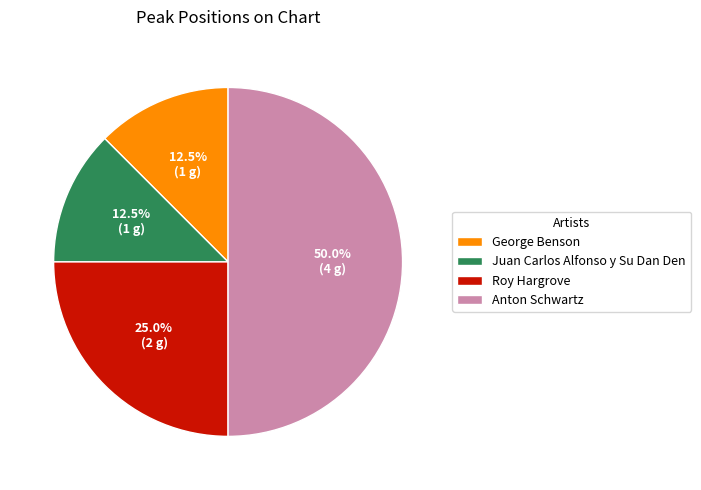

What is the ratio of the value at Juan Carlos Alfonso y Su Dan Den to the value at George Benson?

1.0